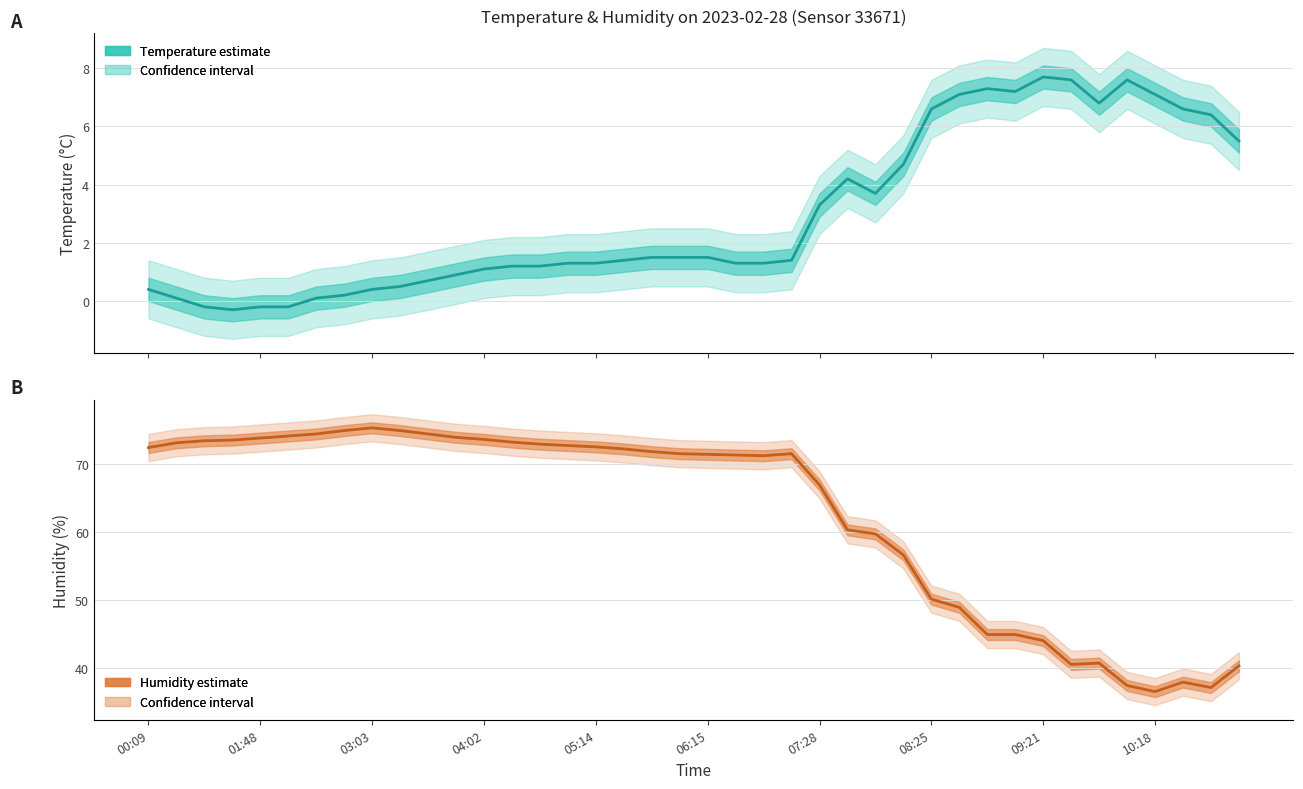

What is the maximum value shown in the chart?

75.3